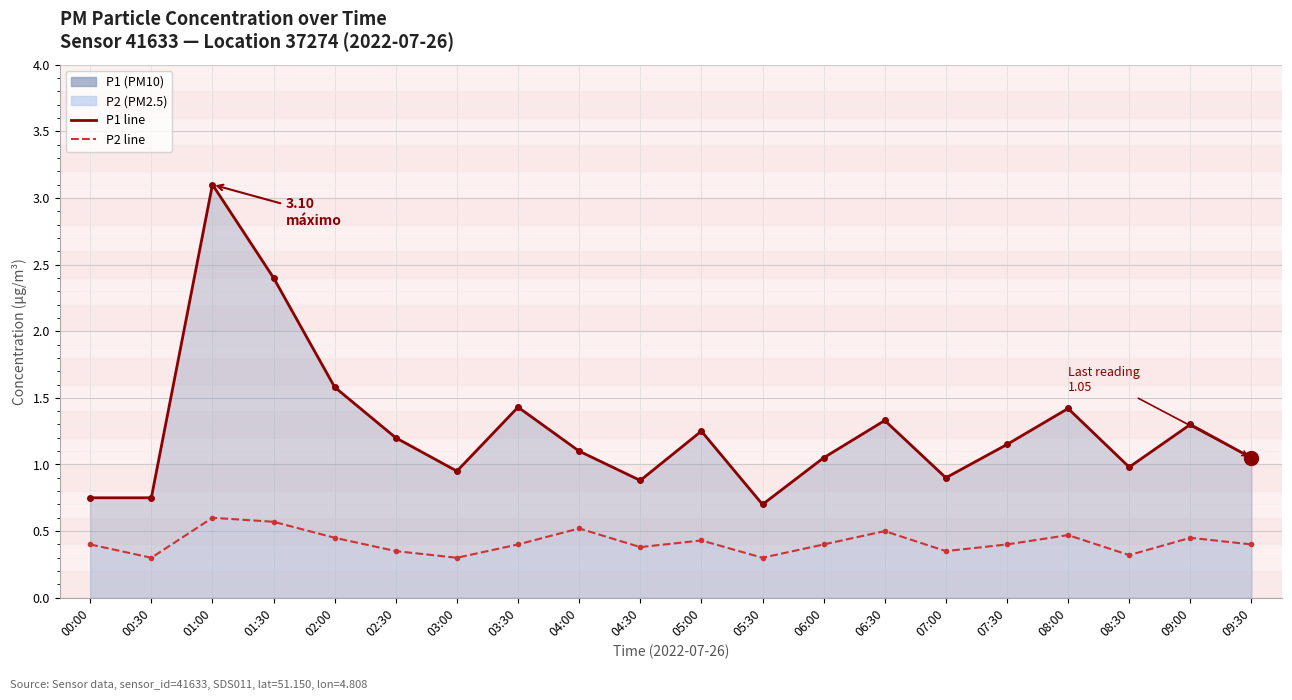

Is the value of P1 line at 03:00 greater than the value of P2 line at 08:00?

Yes